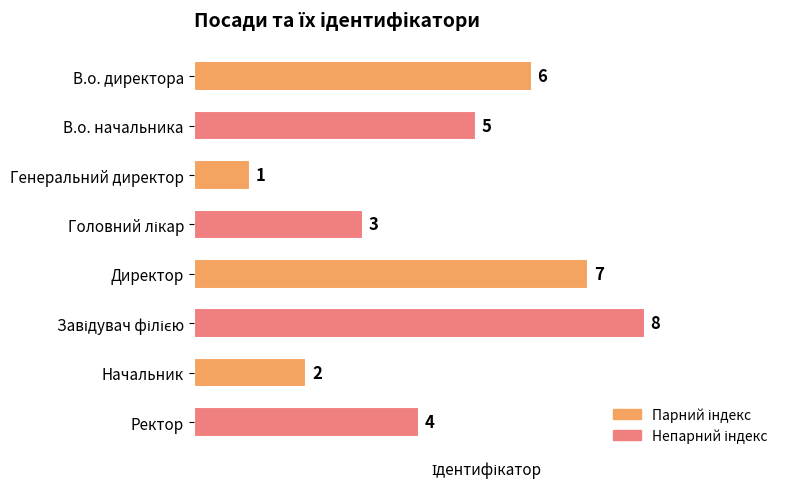

Reading bottom to top, what are all the values shown in this chart?

4	2	8	7	3	1	5	6